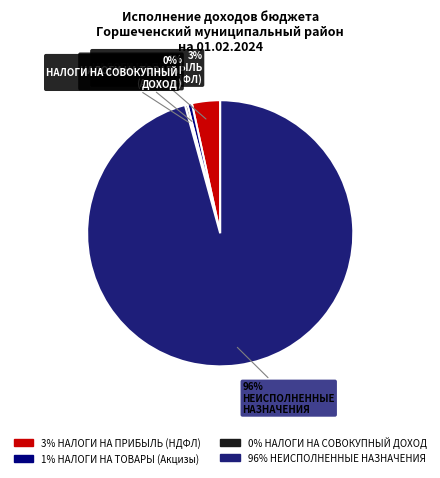

To the nearest percent, what is the average slice percentage?

25%